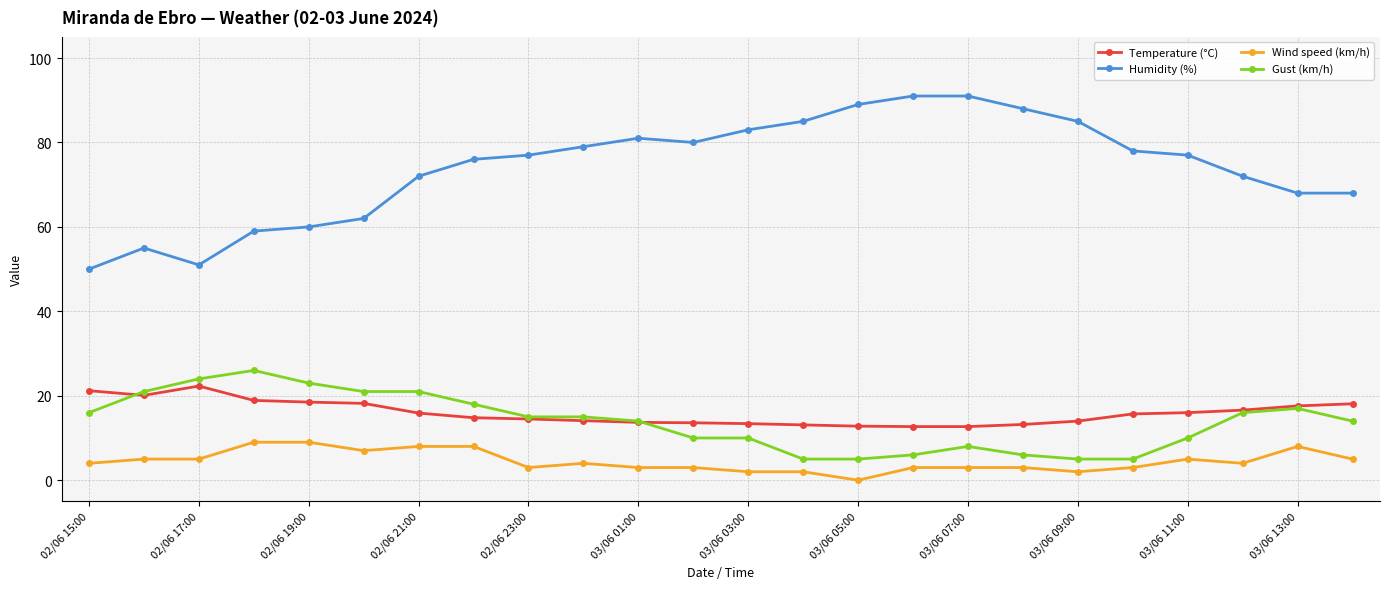

True or false: Temperature (°C) and Wind speed (km/h) intersect in this chart.

False